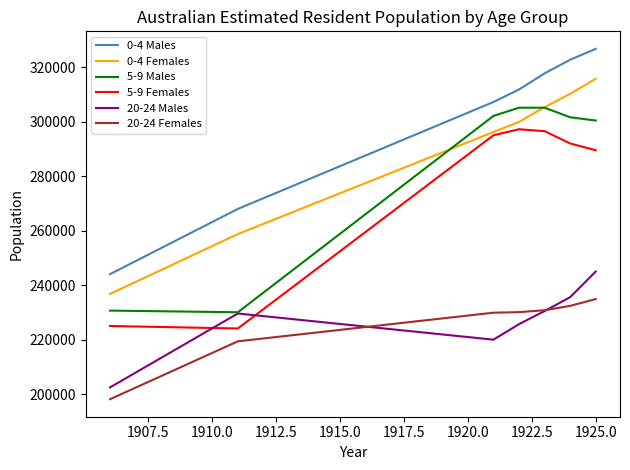

True or false: 5-9 Females and 20-24 Females intersect in this chart.

False